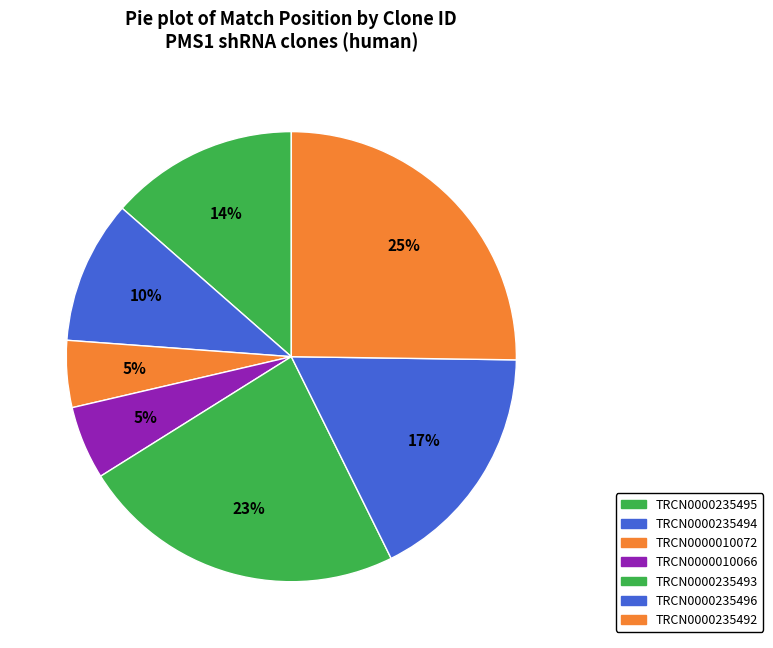

Between TRCN0000235495 and TRCN0000010072, which is larger?

TRCN0000235495